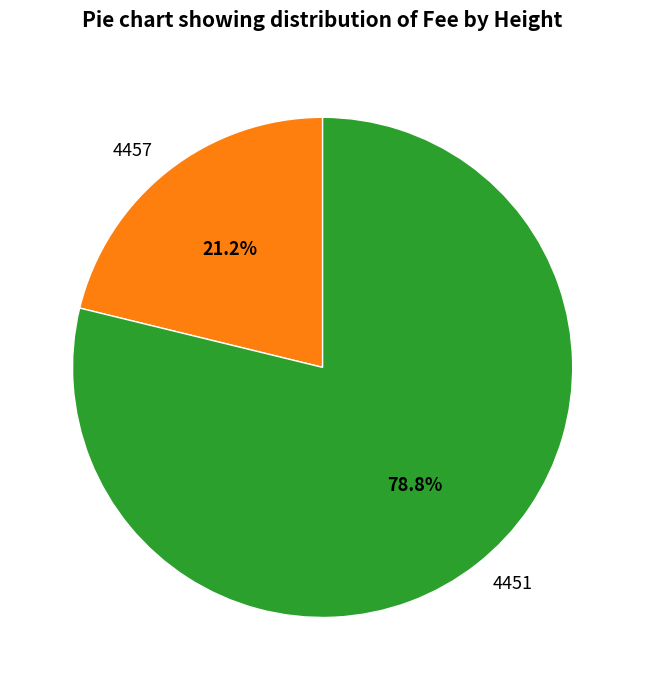

True or false: 4451 accounts for 86% of the total.

False